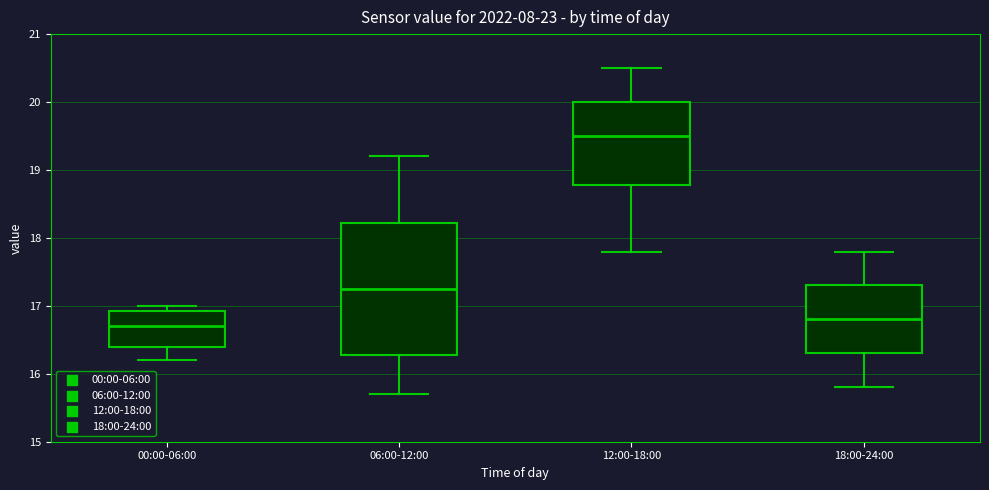

Which box has the lowest median line?

00:00-06:00